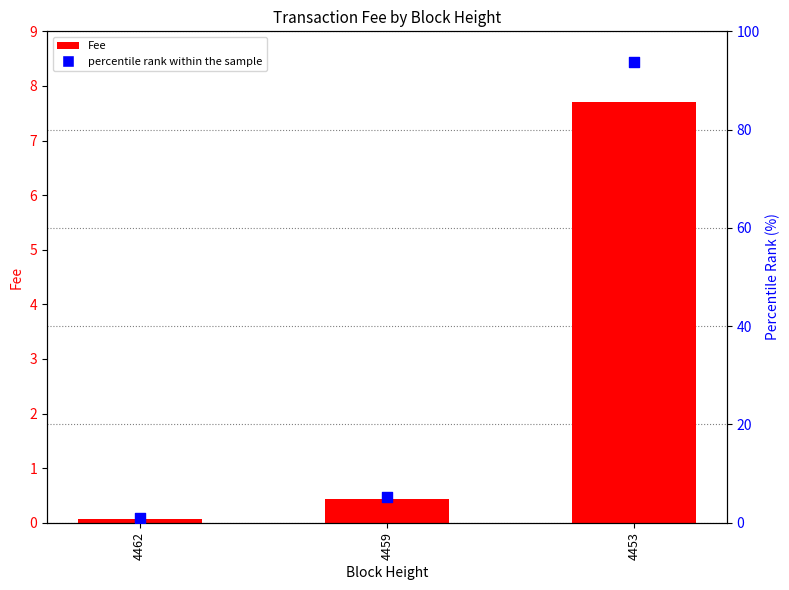

Is the value of percentile rank within the sample at 4459 greater than the value of Fee at 4453?

No